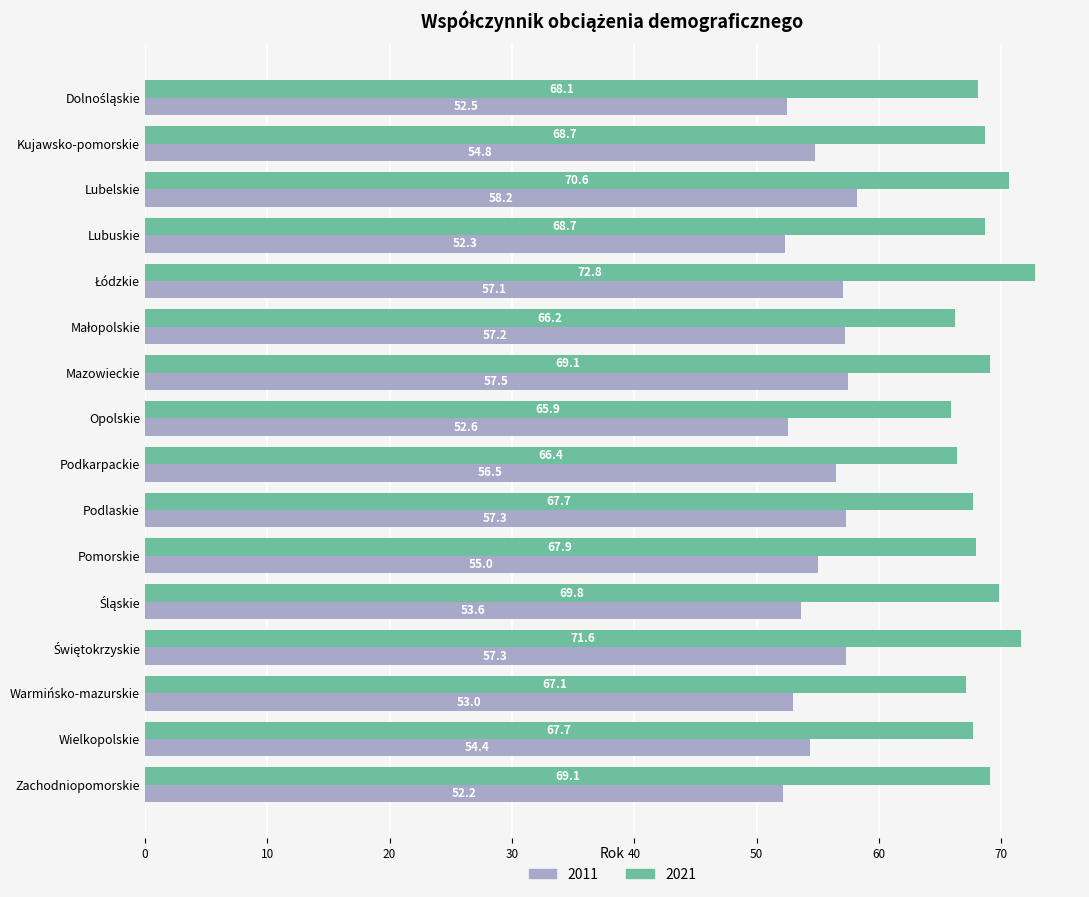

What is the total value across all series at Opolskie?

118.5